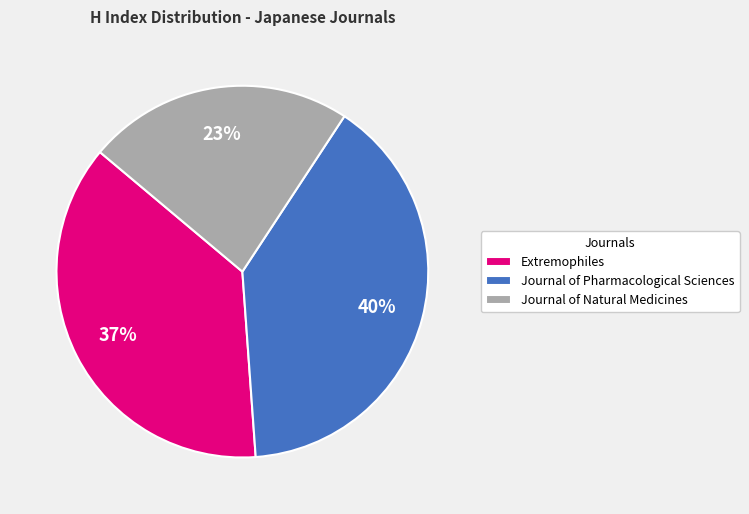

Combined, do Journal of Pharmacological Sciences and Journal of Natural Medicines account for over 50%?

Yes